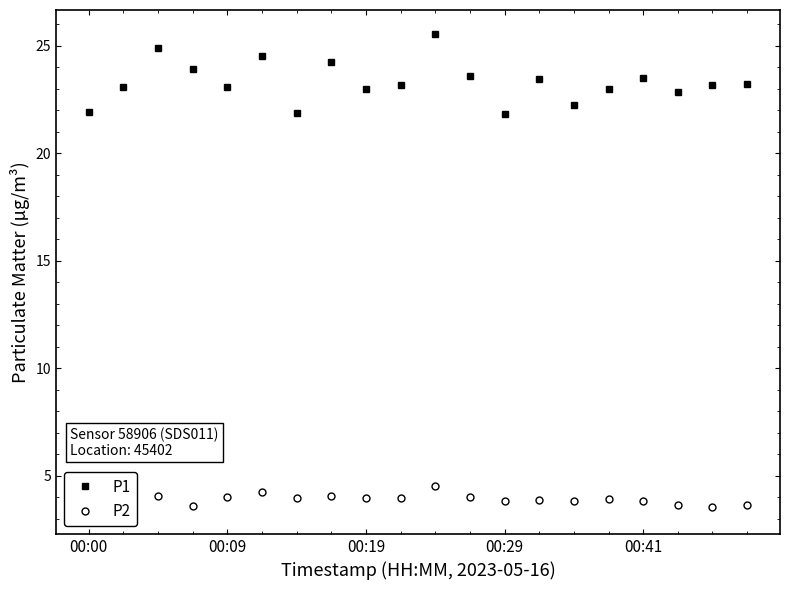

What is the maximum value for P1?

25.6